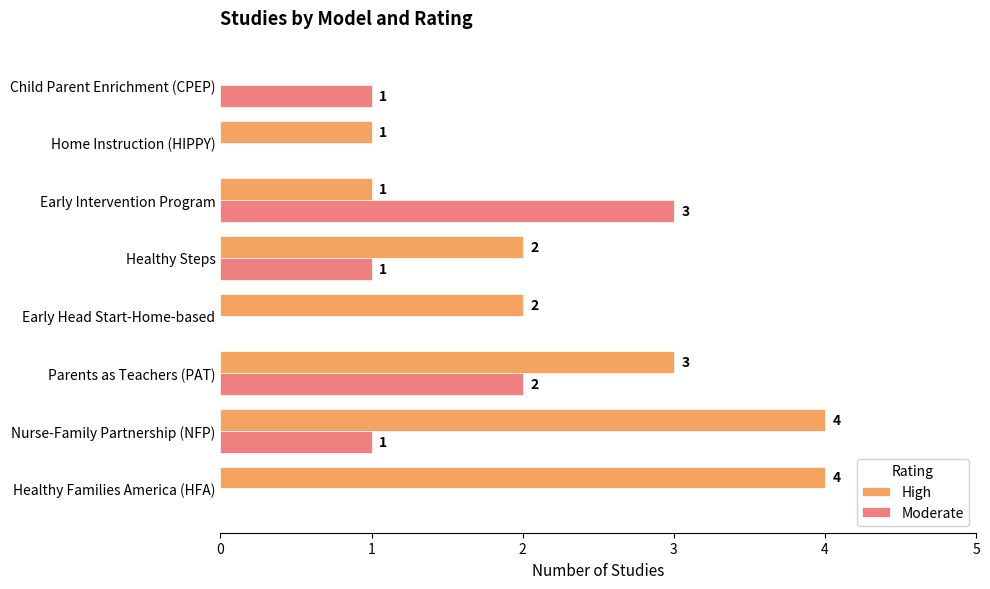

What is the greatest value displayed?

4